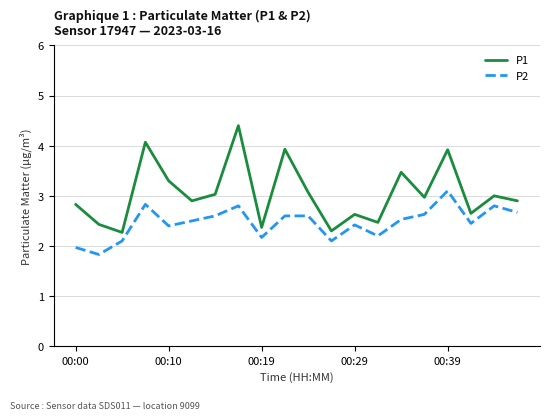

What is the minimum value for P2?

1.8